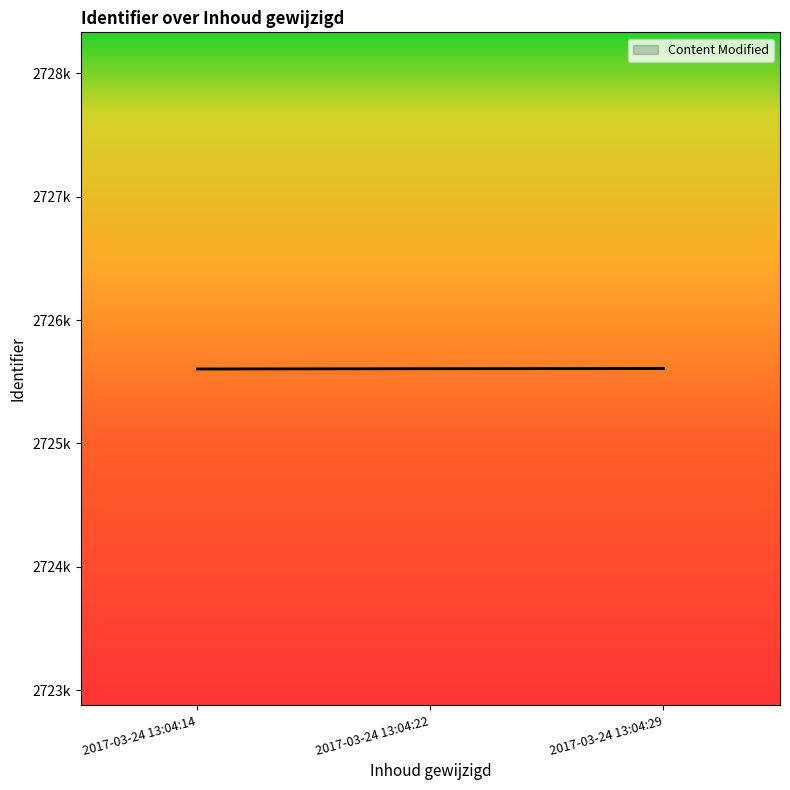

What is the average value?

2725606